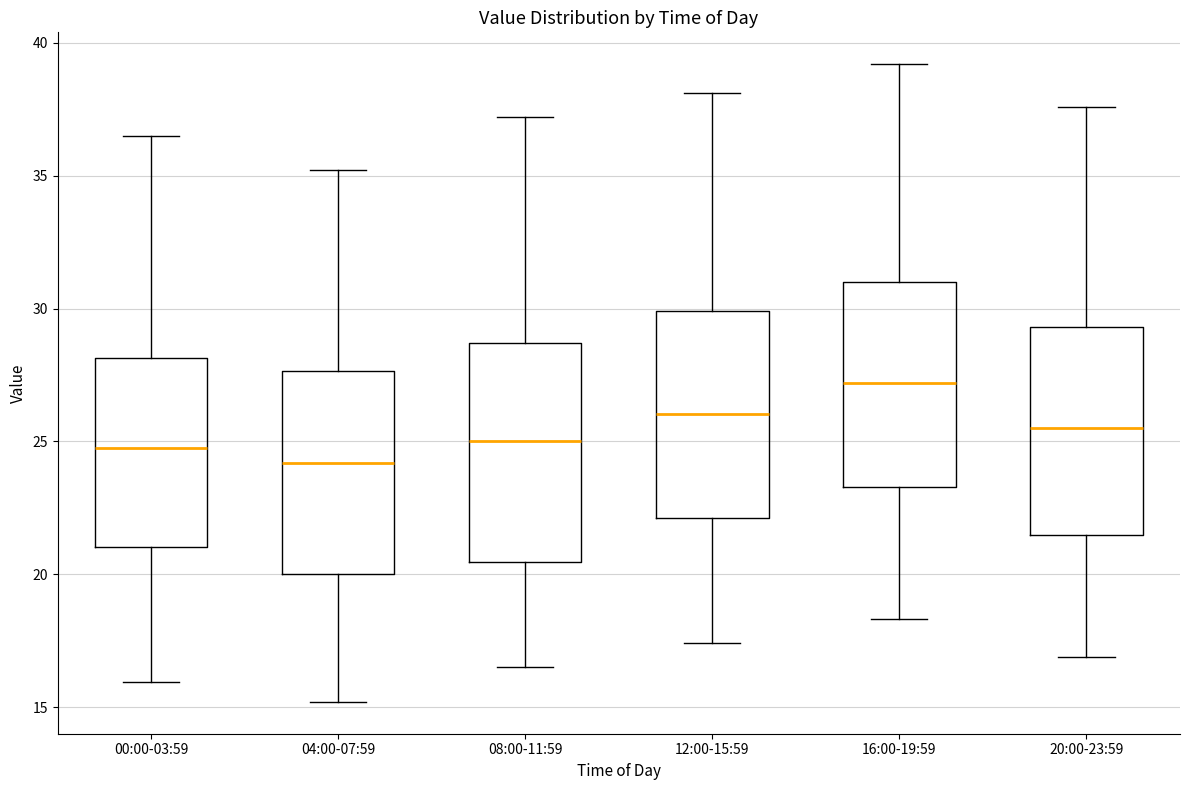

Reading left to right, read every box against the y-axis: the position of its median line, the range the box covers, and the ends of its whiskers. The values are not printed on the chart, so give them approximately, as read against the axis.

00:00-03:59: median 25.0, box 21.0 to 28.0, whiskers 16.0 to 36.5
04:00-07:59: median 24.0, box 20.0 to 27.5, whiskers 15.0 to 35.0
08:00-11:59: median 25.0, box 20.5 to 28.5, whiskers 16.5 to 37.0
12:00-15:59: median 26.0, box 22.0 to 30.0, whiskers 17.5 to 38.0
16:00-19:59: median 27.0, box 23.5 to 31.0, whiskers 18.5 to 39.0
20:00-23:59: median 25.5, box 21.5 to 29.5, whiskers 17.0 to 37.5